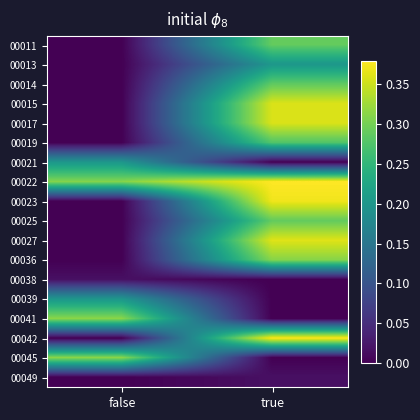

What is the spread (max minus min) of values at true?

0.4